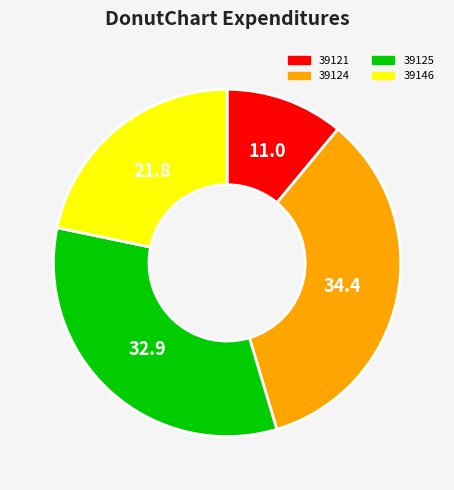

Rank the categories by value from lowest to highest.

39121, 39146, 39125, 39124